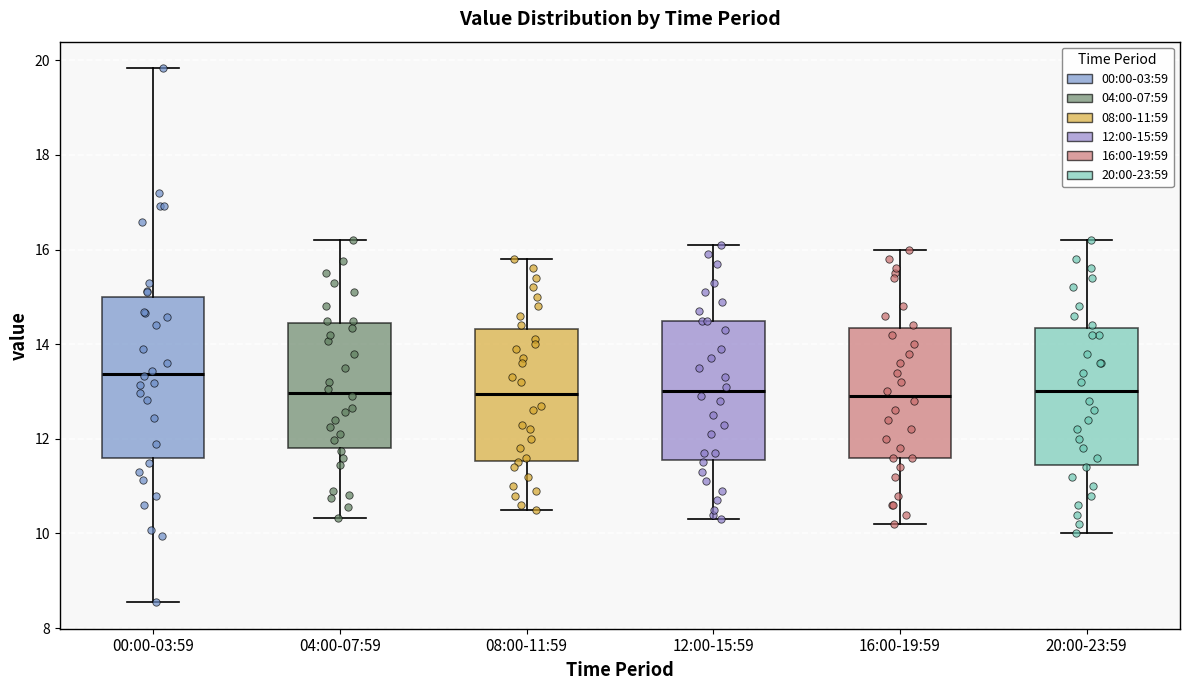

Comparing the boxes themselves (not the whiskers), which one is the tallest?

00:00-03:59